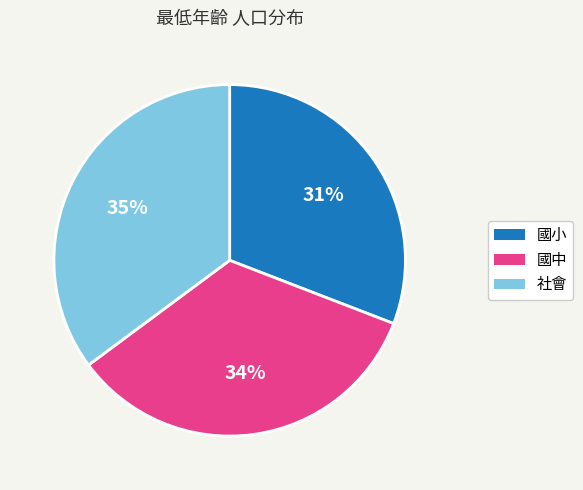

Which has a higher value, 國小 or 社會?

社會